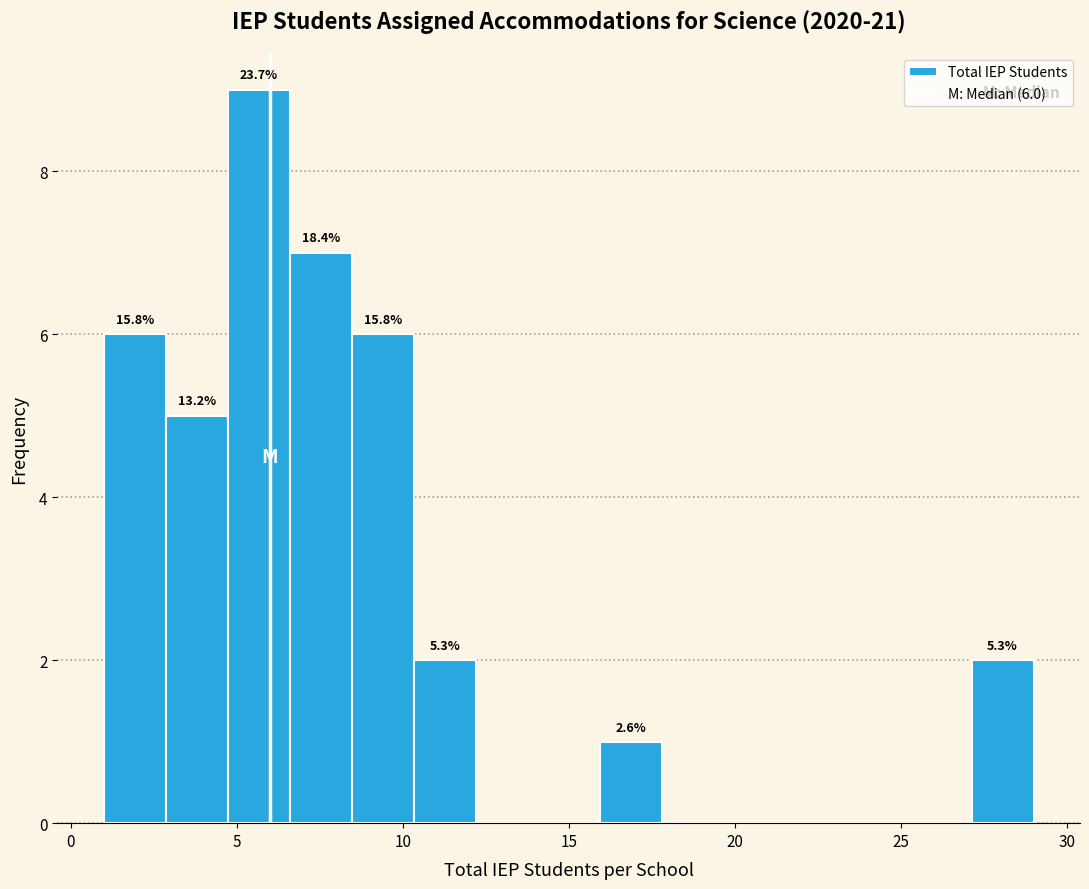

Around what value on the x-axis is the tallest bar? Give the approximate position of its centre, as read against the axis.

5.5